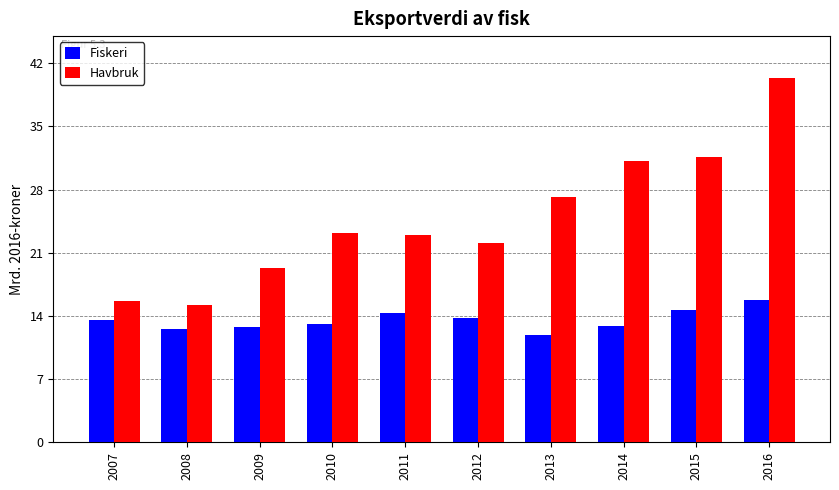

What is the average value of the Fiskeri series?

13.5